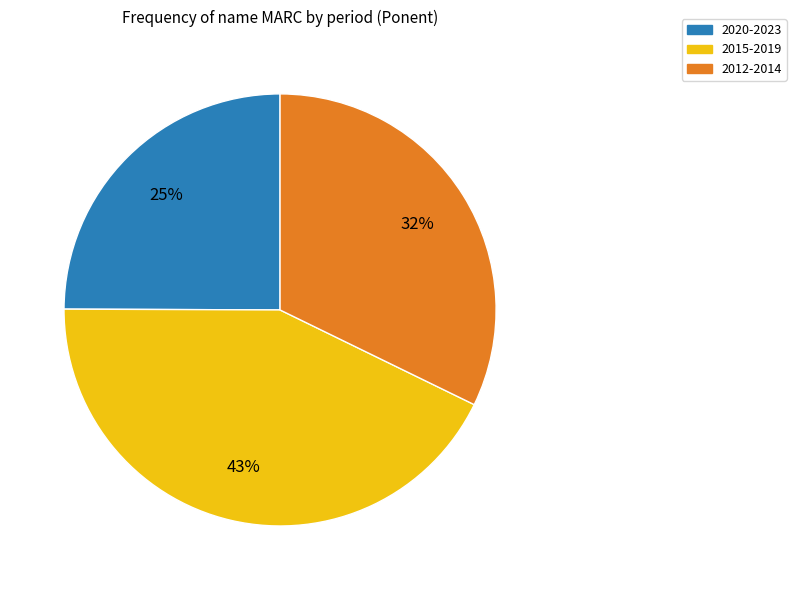

Rank the categories by value from highest to lowest.

2015-2019, 2012-2014, 2020-2023